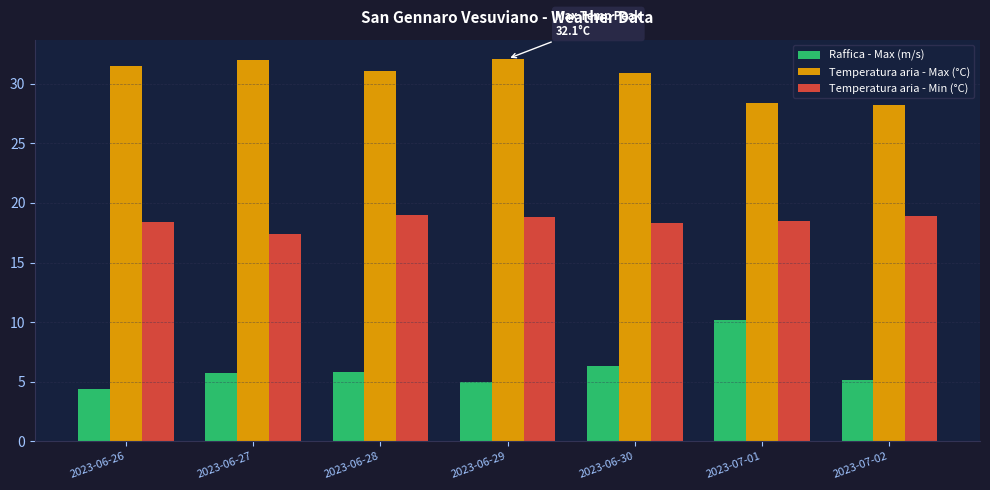

How many bars are there in total?

21